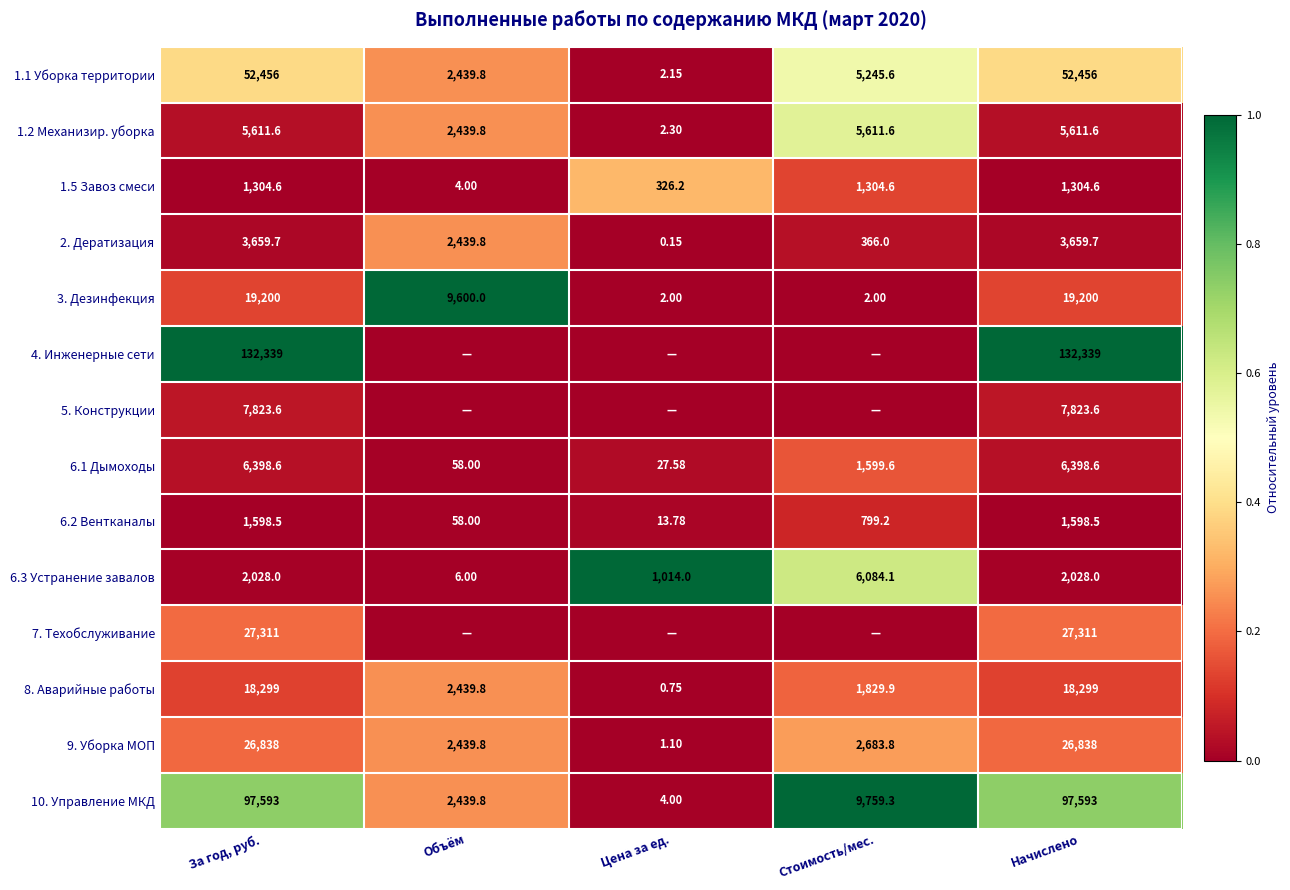

Which category has the lowest value in the 6.2 Вентканалы series?

Цена за ед.